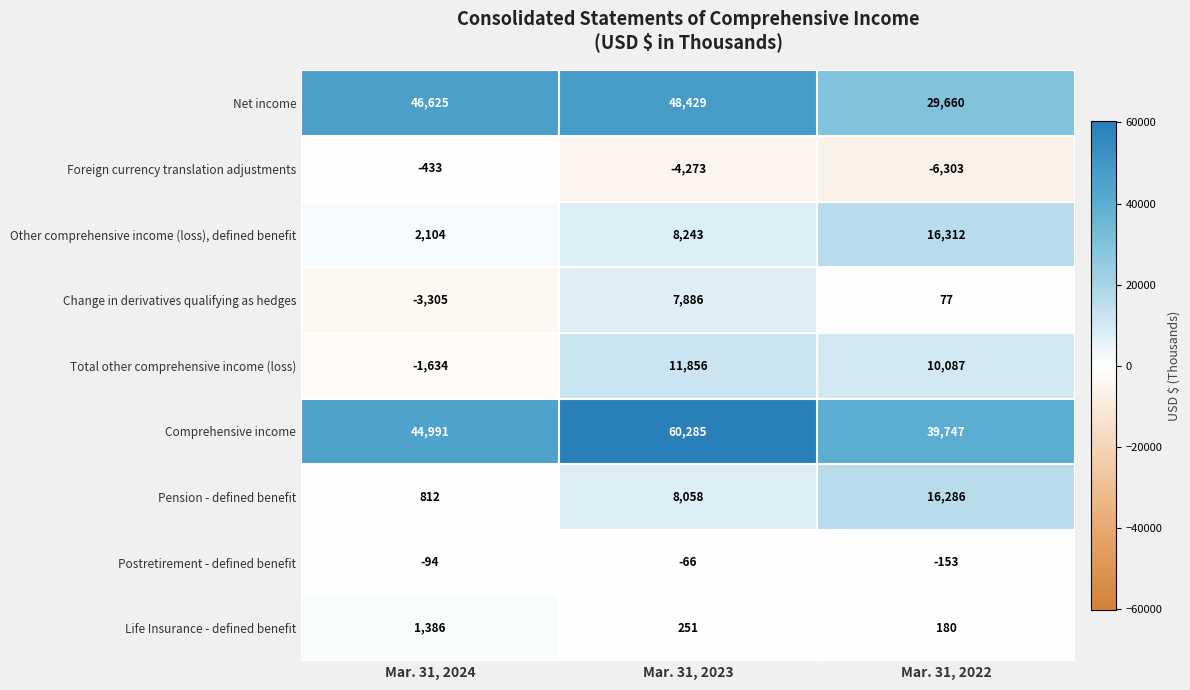

Which series has the widest spread of values?

Comprehensive income